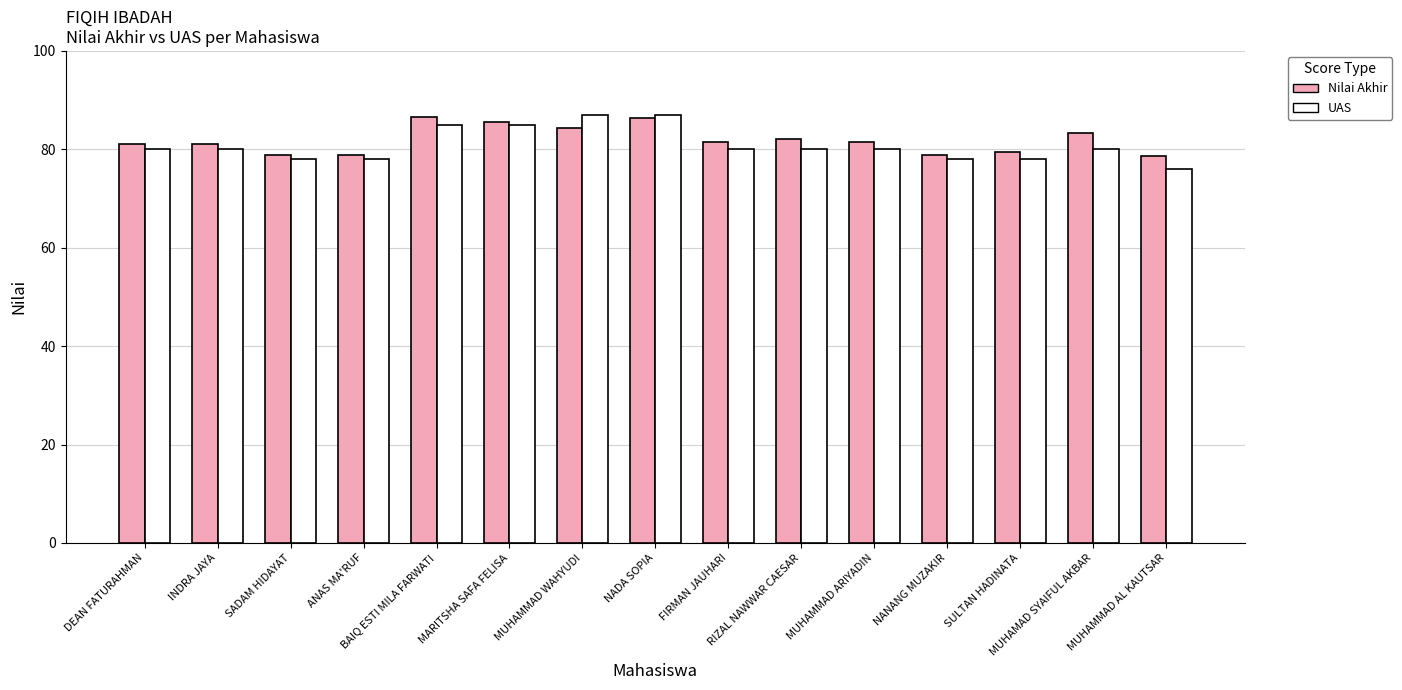

True or false: UAS has a value of 78.0 at ANAS MA'RUF.

True